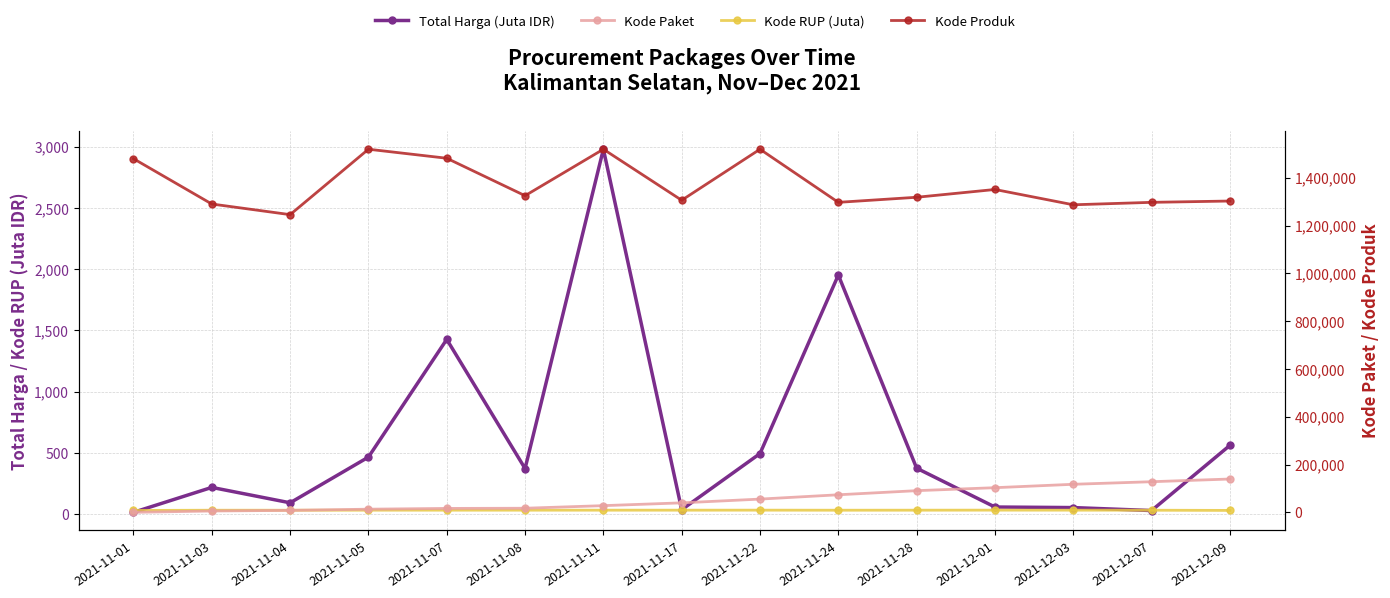

How many lines are shown in the chart?

4